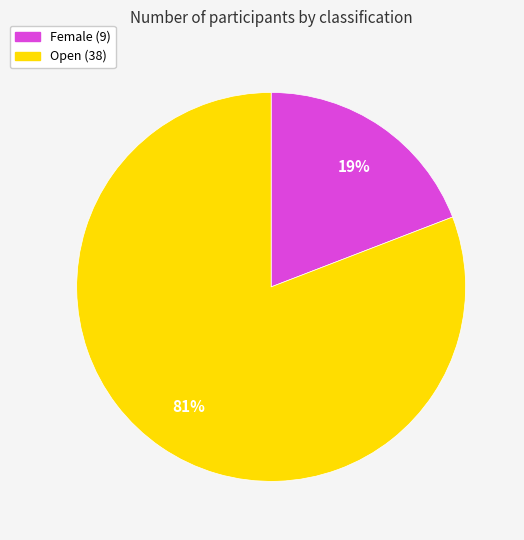

To the nearest percent, what portion does Open represent?

81%